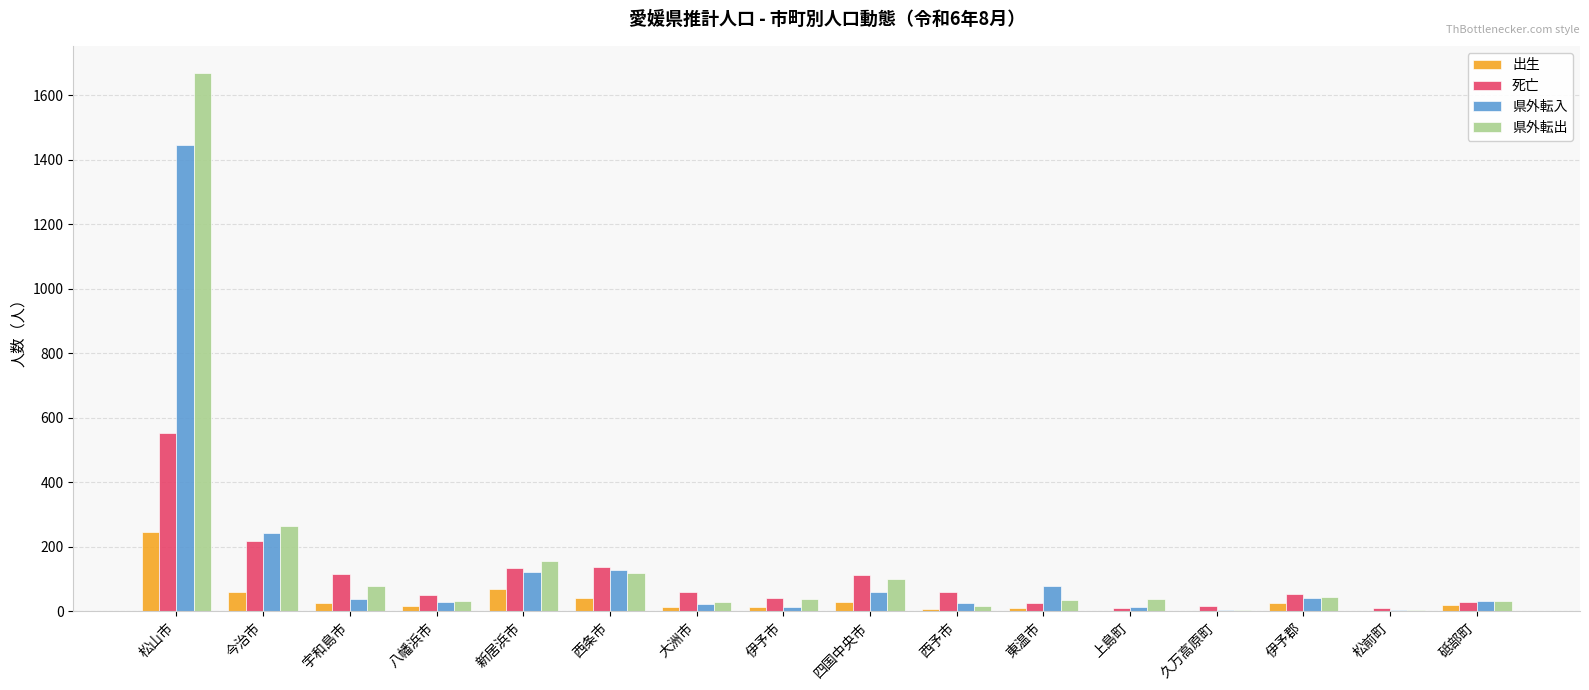

What is the total value across all series at 新居浜市?

479